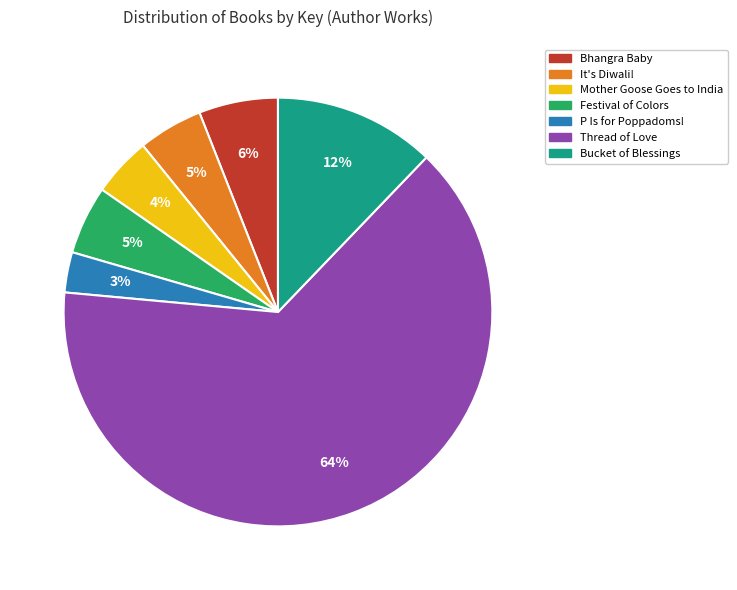

To the nearest percent, what is the average slice percentage?

14%